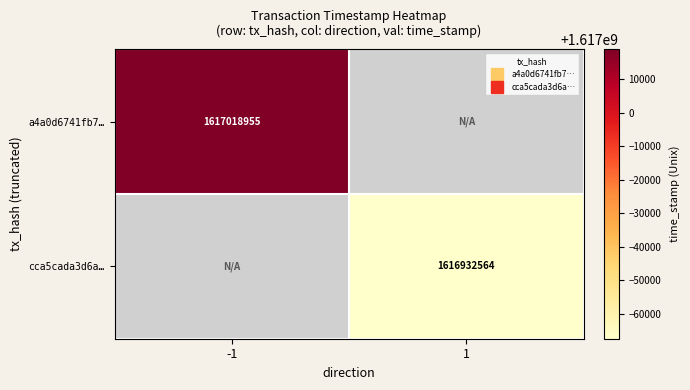

What is the highest value of the a4a0d6741fb7… series?

1617018955.0